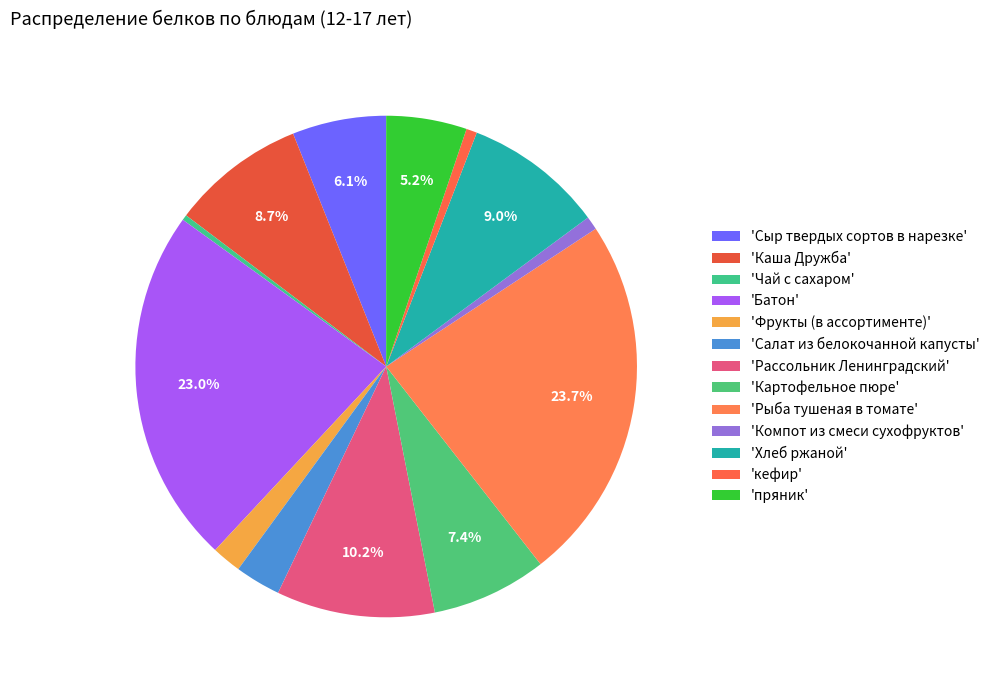

How many slices are in this pie chart?

13